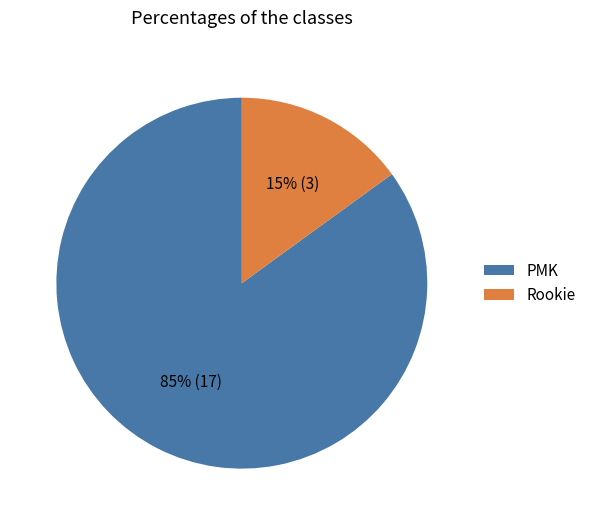

Which has a higher value, PMK or Rookie?

PMK